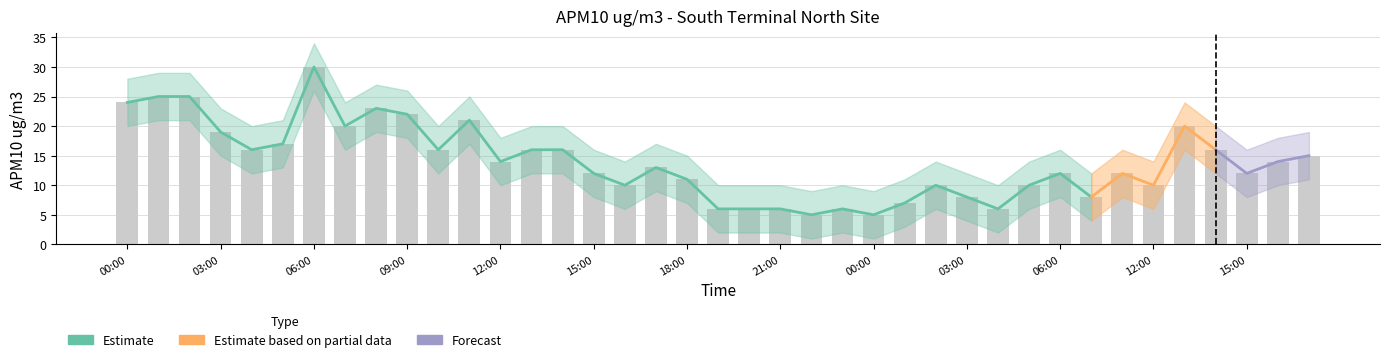

At 09:00, list the series in order from largest to smallest.

upper, APM10 ug/m3, lower